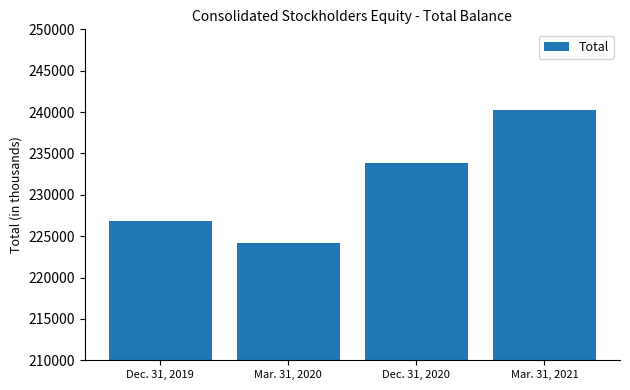

Approximately how many times larger is the value at Dec. 31, 2020 compared to Dec. 31, 2019?

1.0